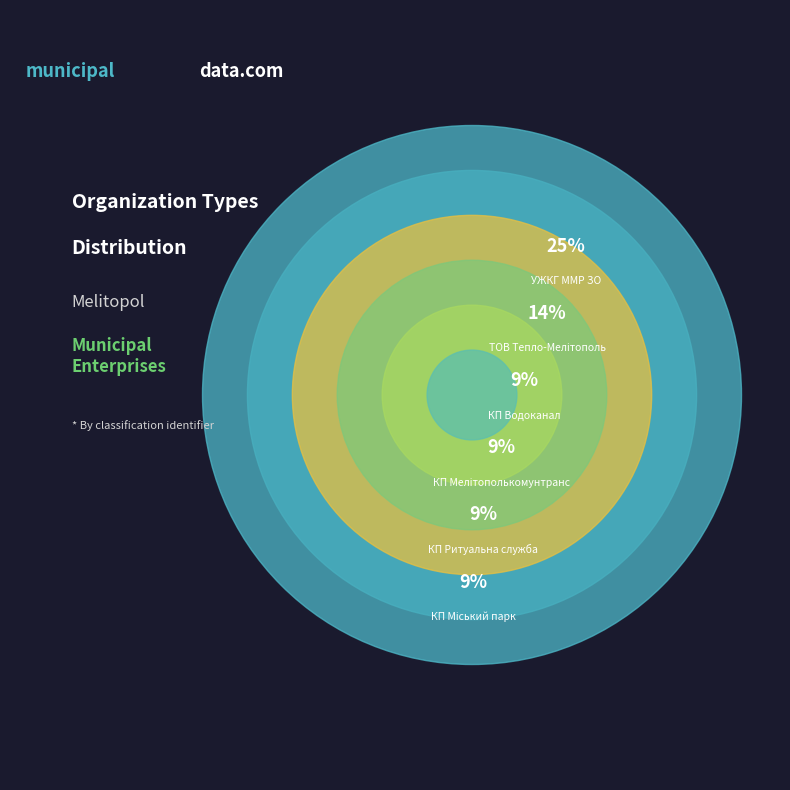

Do ТОВ Тепло-Мелітополь and КП Міськсвітло together represent more than half of the pie?

No